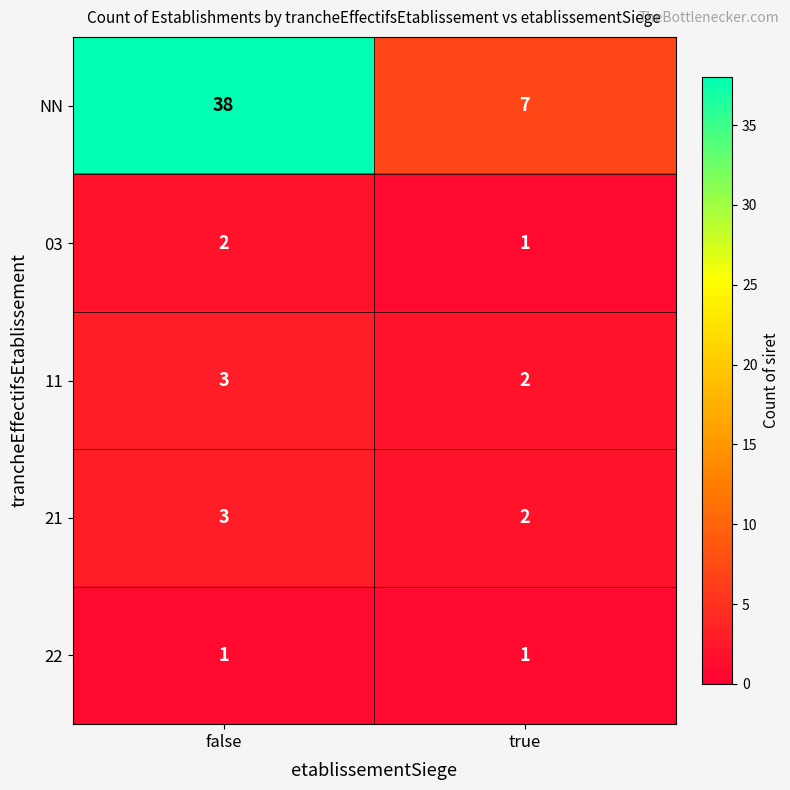

List the labels in order of NN value, smallest first.

true, false